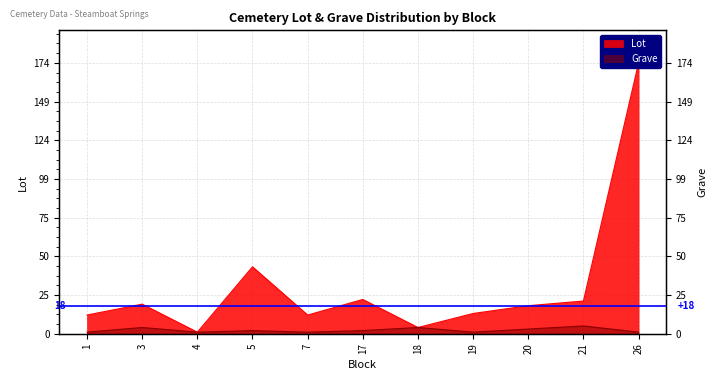

What are all the series names shown in the legend?

Lot, Grave